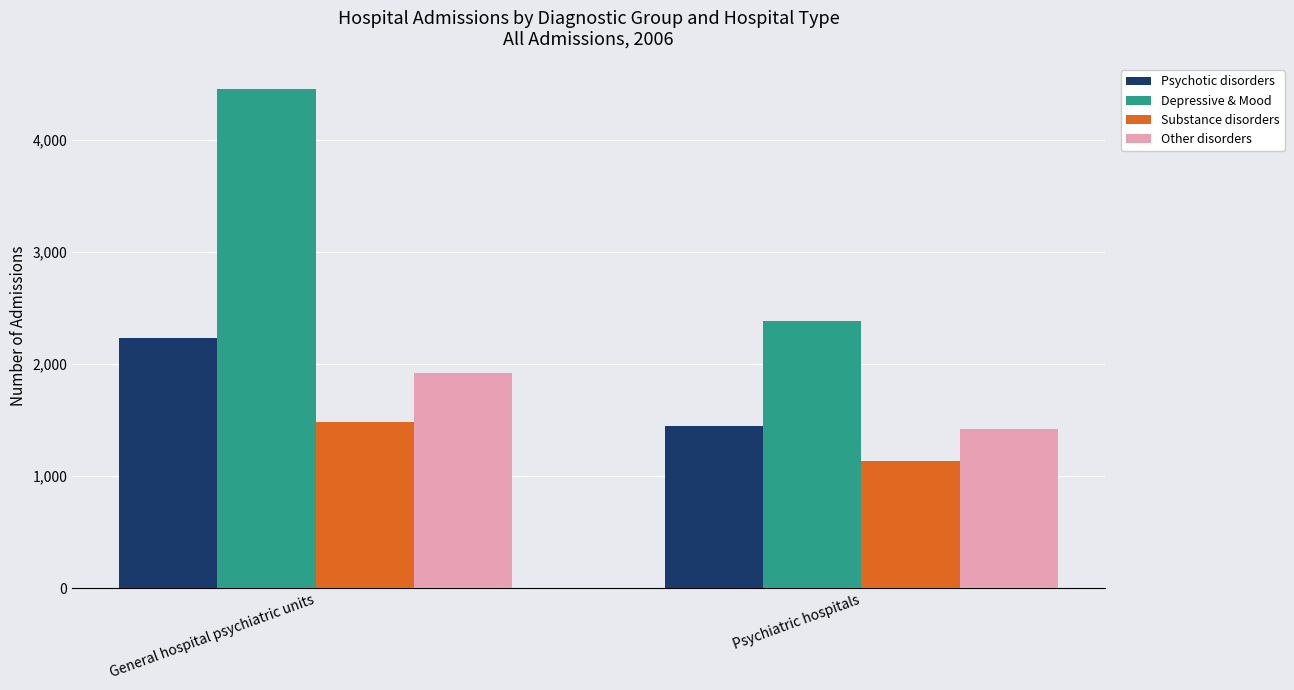

What is the smallest value displayed?

1134